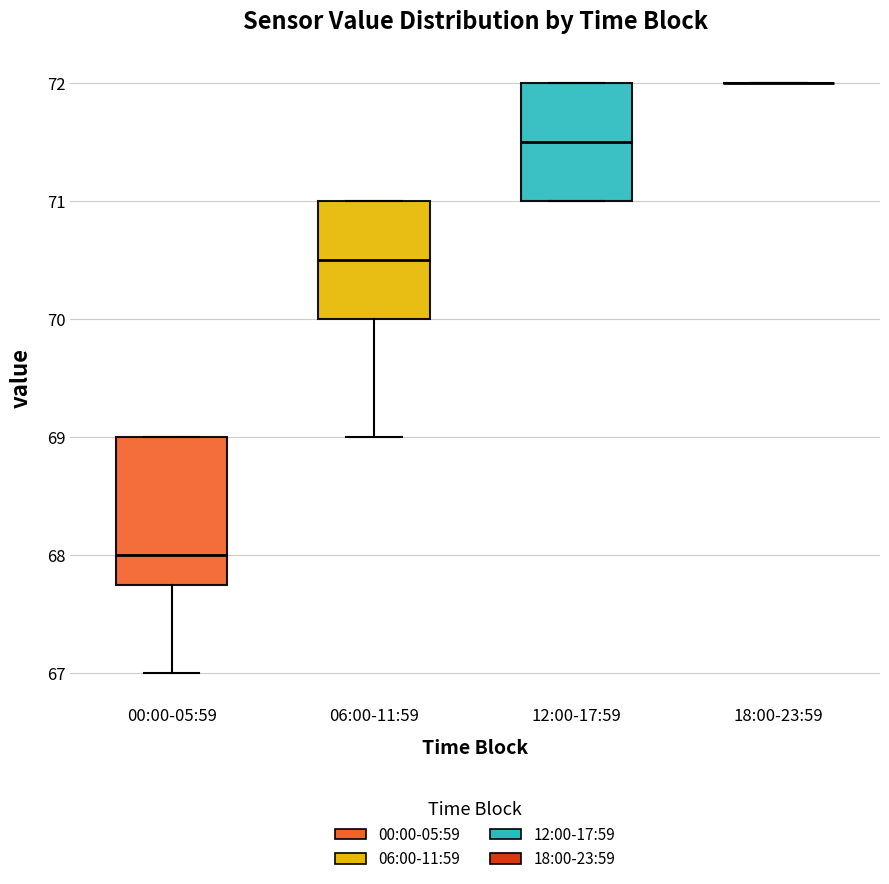

Comparing the boxes themselves (not the whiskers), which one is the tallest?

00:00-05:59